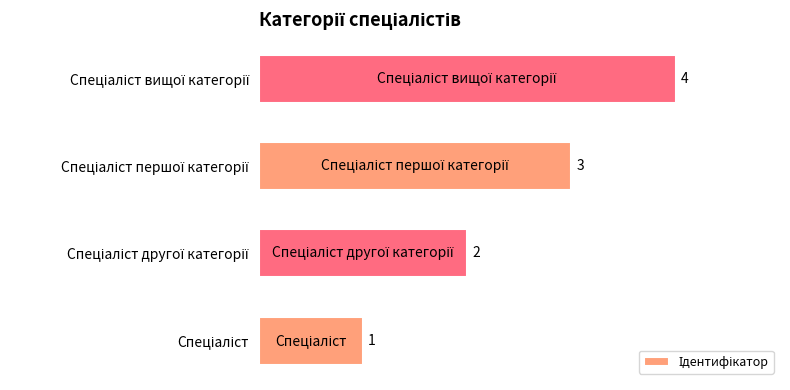

Count the values in the range 2 to 4.

3